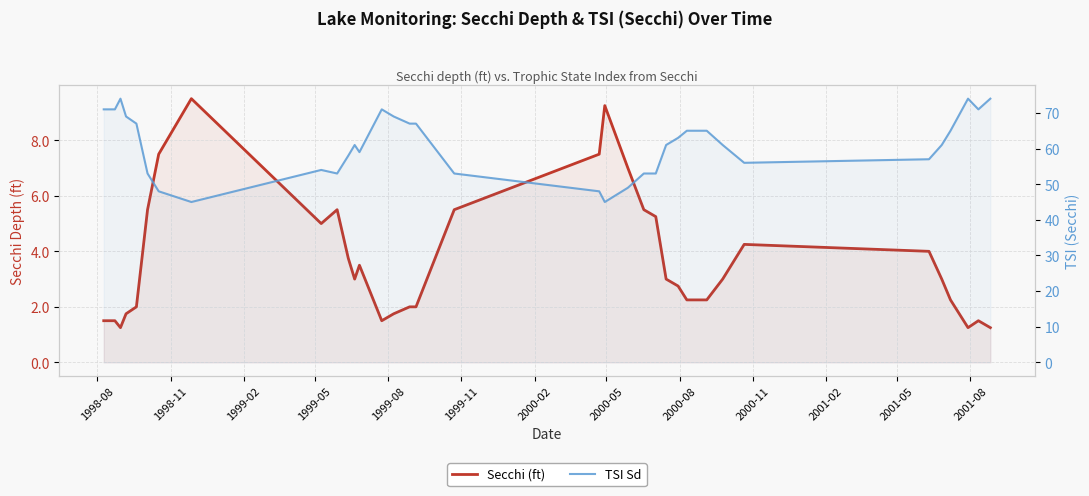

In TSI Sd, how many points are lower than both neighbors (excluding endpoints)?

6